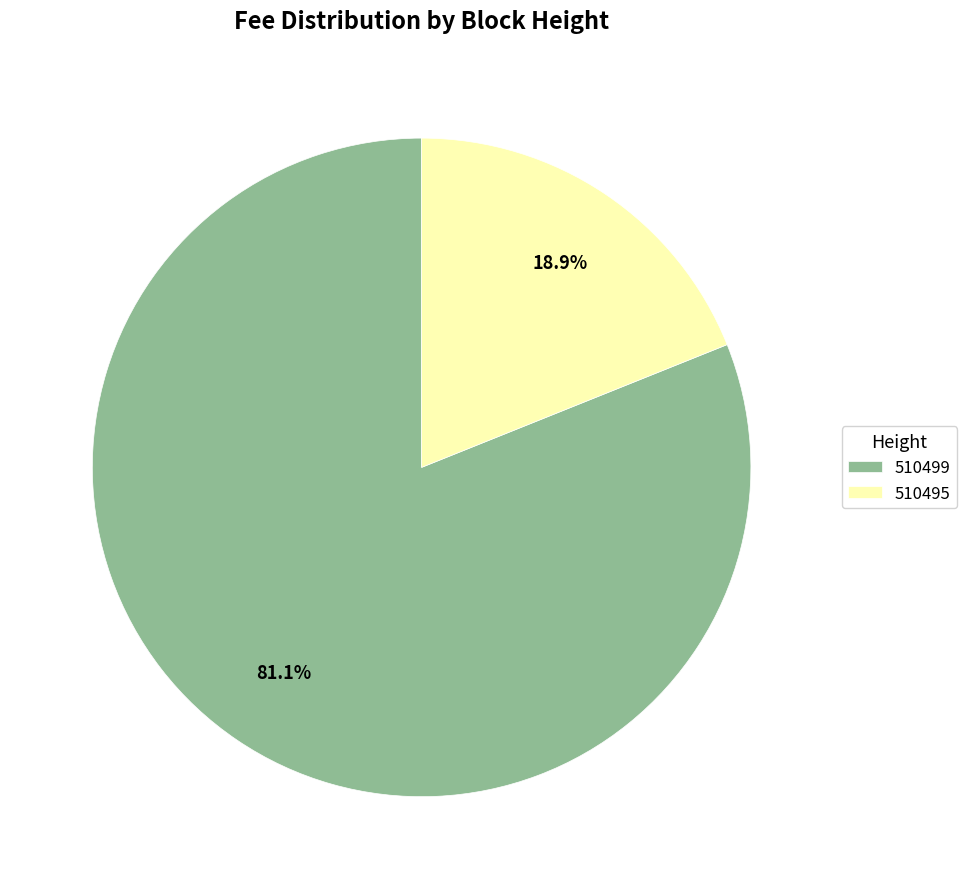

Which has a higher value, 510495 or 510499?

510499